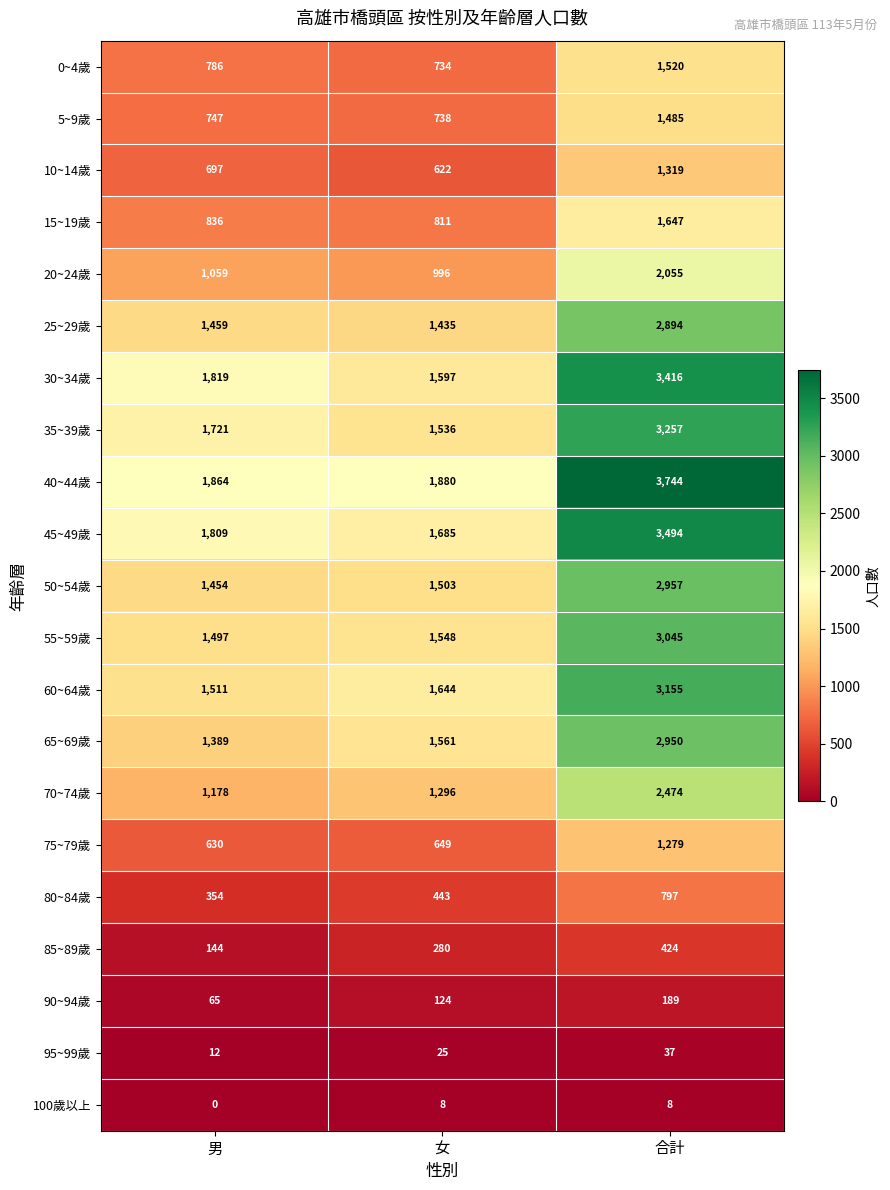

The value of 55~59歲 at 女 is 1548. True or false?

True